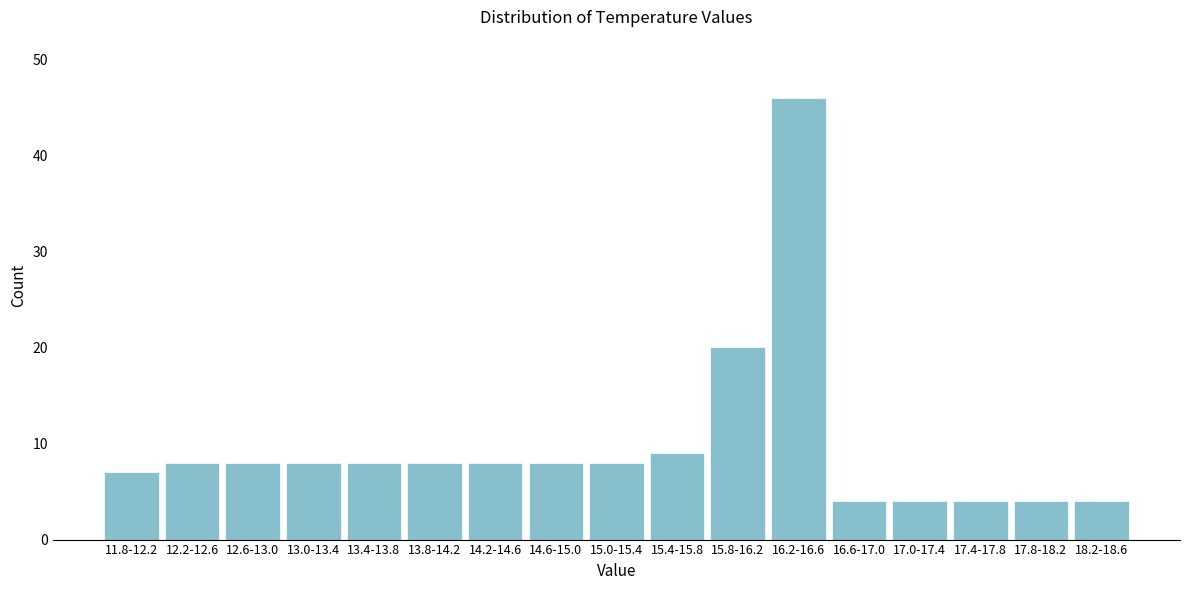

Reading right to left, what are all the values shown in this chart?

18.2-18.6=4	17.8-18.2=4	17.4-17.8=4	17.0-17.4=4	16.6-17.0=4	16.2-16.6=46	15.8-16.2=20	15.4-15.8=9	15.0-15.4=8	14.6-15.0=8	14.2-14.6=8	13.8-14.2=8	13.4-13.8=8	13.0-13.4=8	12.6-13.0=8	12.2-12.6=8	11.8-12.2=7